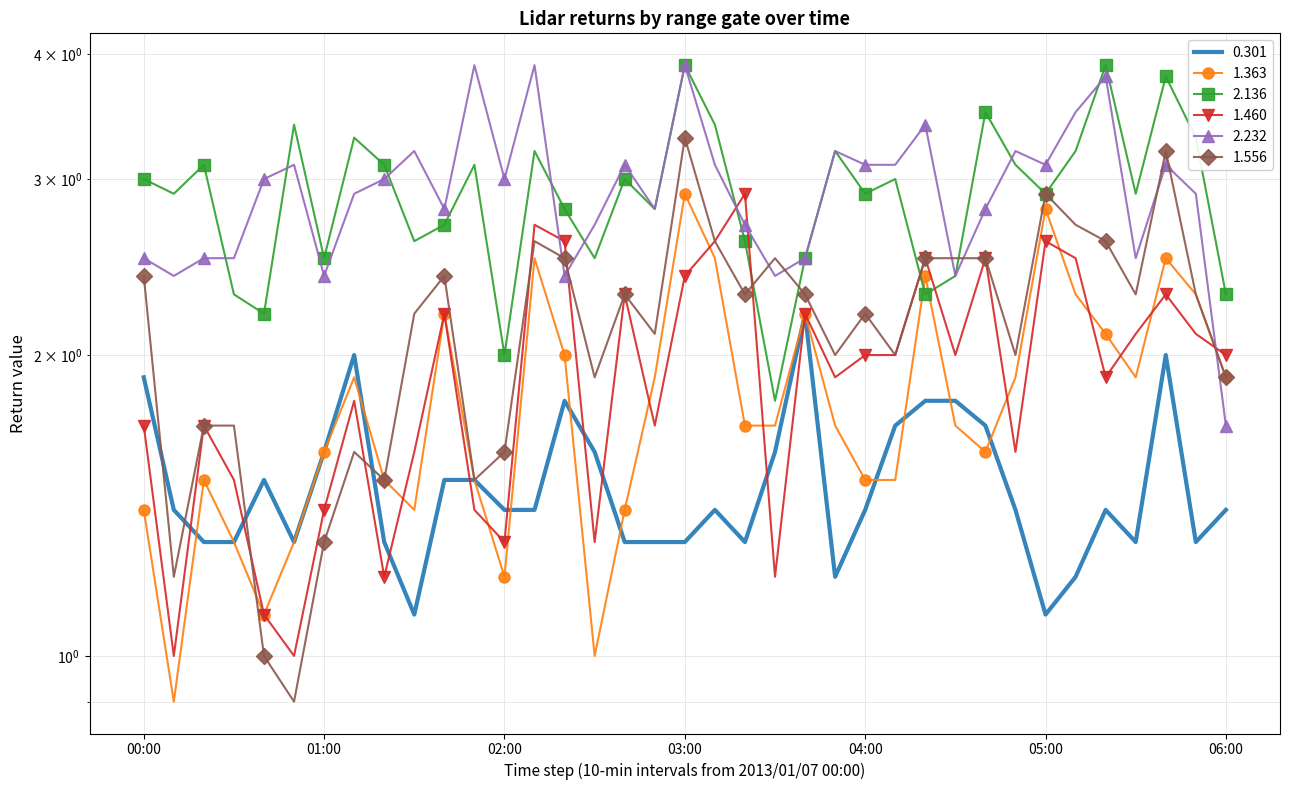

How many lines are shown in the chart?

6